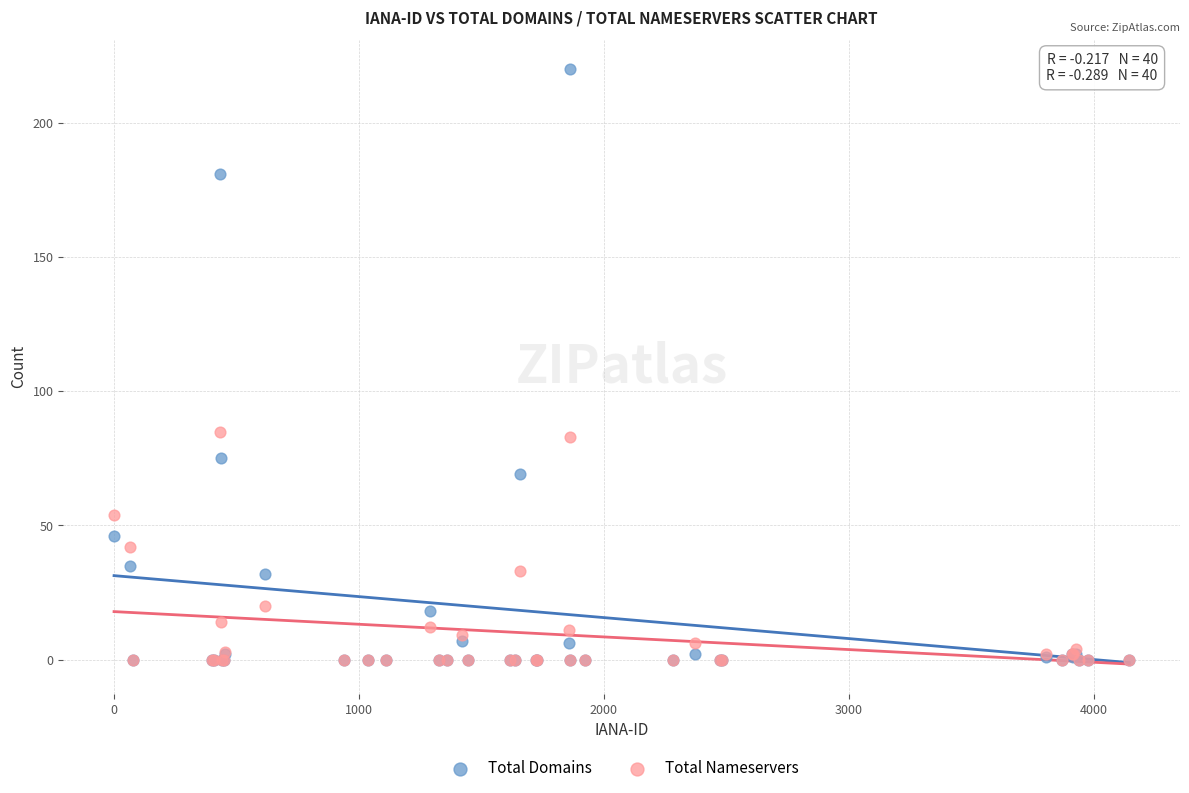

Which series has the largest Y range (max minus min)?

Total Domains